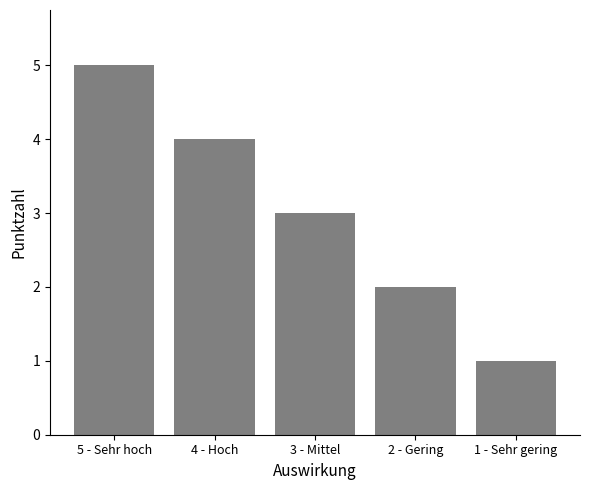

What is the average value?

3